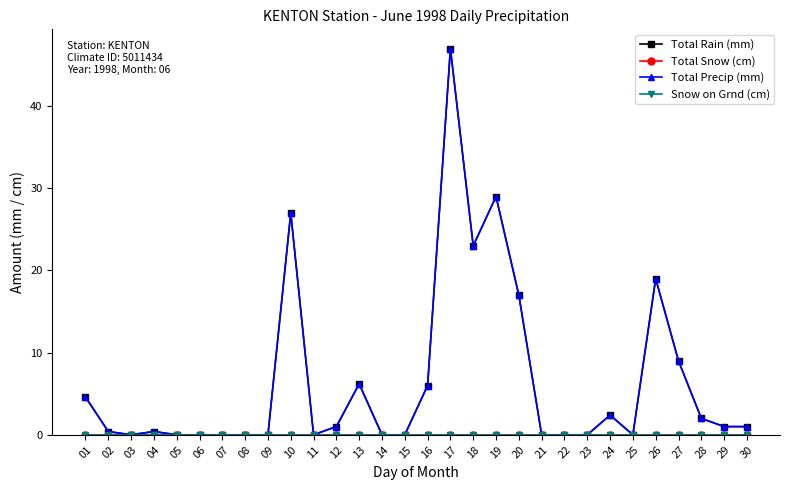

Does the chart have visible grid lines?

No